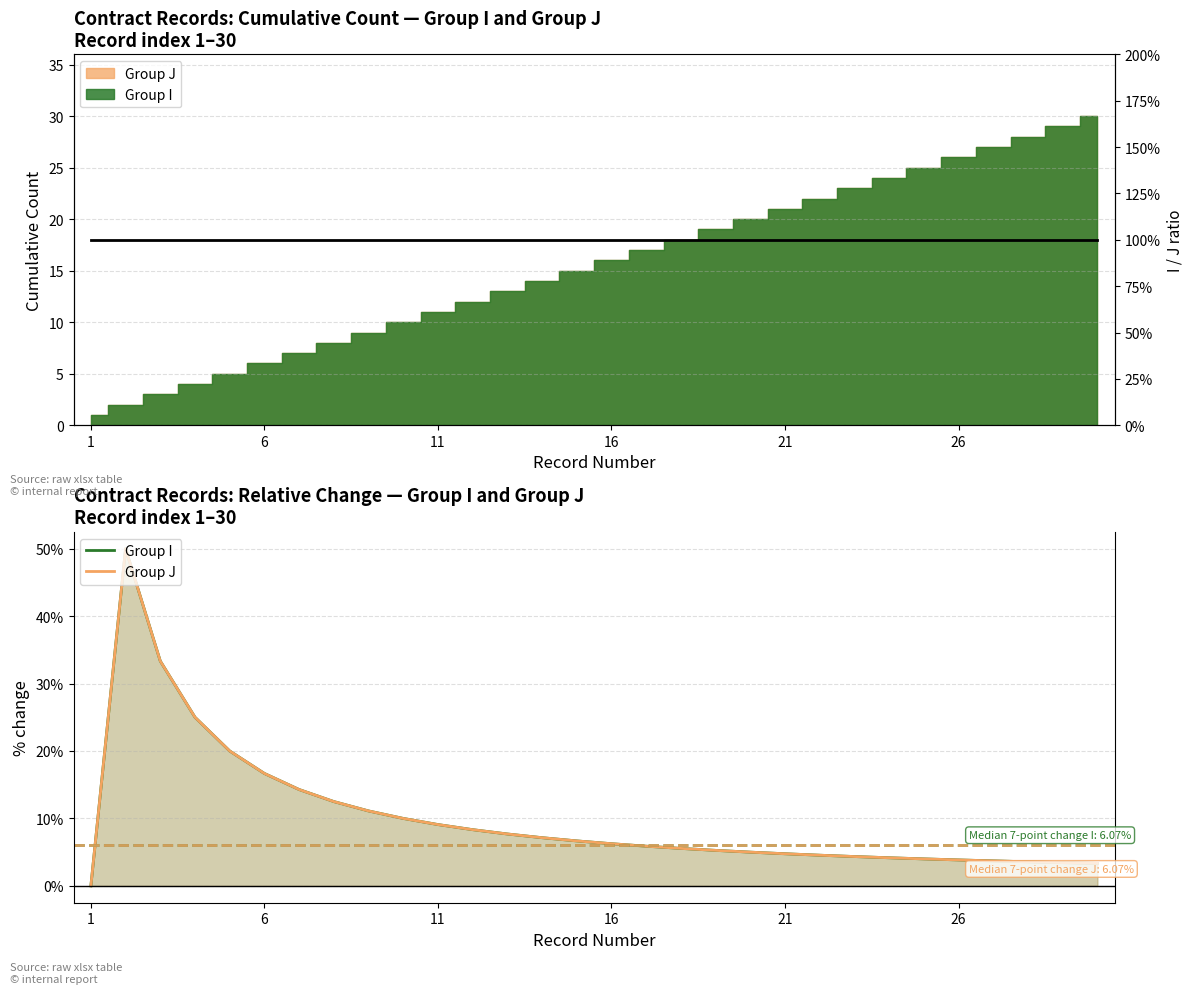

Reading left to right, transcribe all the data shown in this chart.

Group I: 0.0	50.0	33.3	25.0	20.0	16.7	14.3	12.5	11.1	10.0	9.1	8.3	7.7	7.1	6.7	6.2	5.9	5.6	5.3	5.0	4.8	4.5	4.3	4.2	4.0	3.8	3.7	3.6	3.4	3.3
Group J: 0.0	50.0	33.3	25.0	20.0	16.7	14.3	12.5	11.1	10.0	9.1	8.3	7.7	7.1	6.7	6.2	5.9	5.6	5.3	5.0	4.8	4.5	4.3	4.2	4.0	3.8	3.7	3.6	3.4	3.3
I/J ratio: 1.0	1.0	1.0	1.0	1.0	1.0	1.0	1.0	1.0	1.0	1.0	1.0	1.0	1.0	1.0	1.0	1.0	1.0	1.0	1.0	1.0	1.0	1.0	1.0	1.0	1.0	1.0	1.0	1.0	1.0